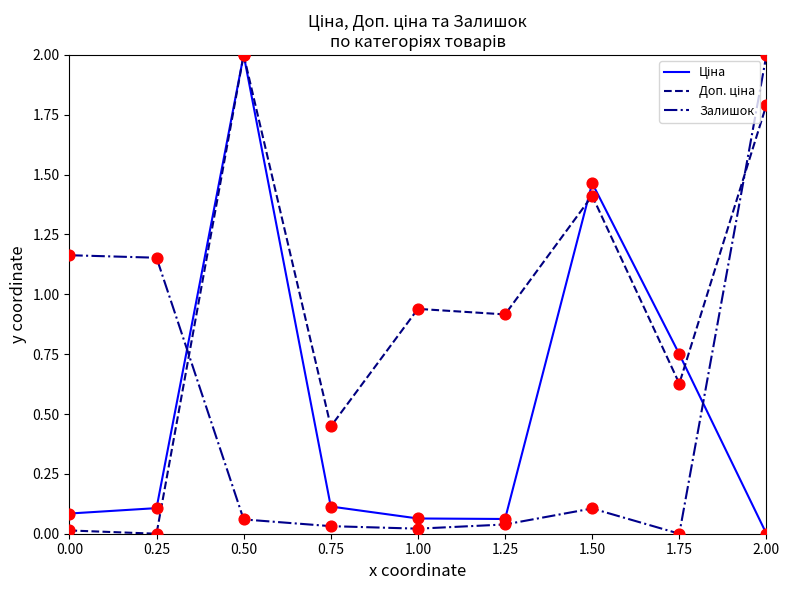

What is the total value across all series at 1.25?

1.0